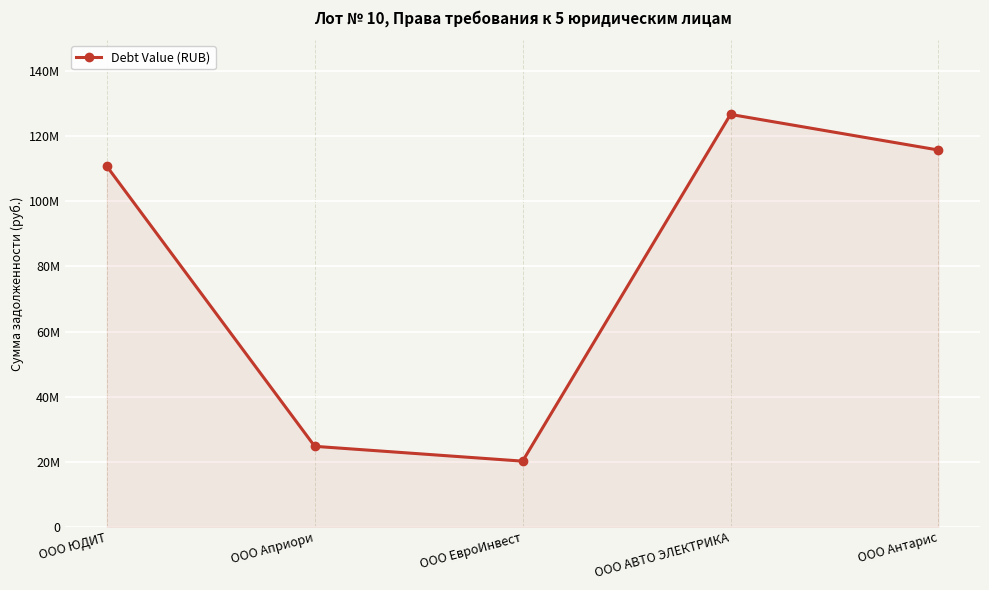

Where is the first local minimum?

ООО ЕвроИнвест